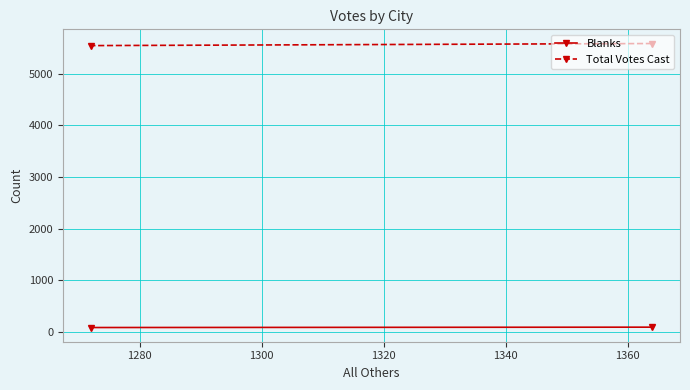

How many data points in Total Votes Cast are less than 5585?

1